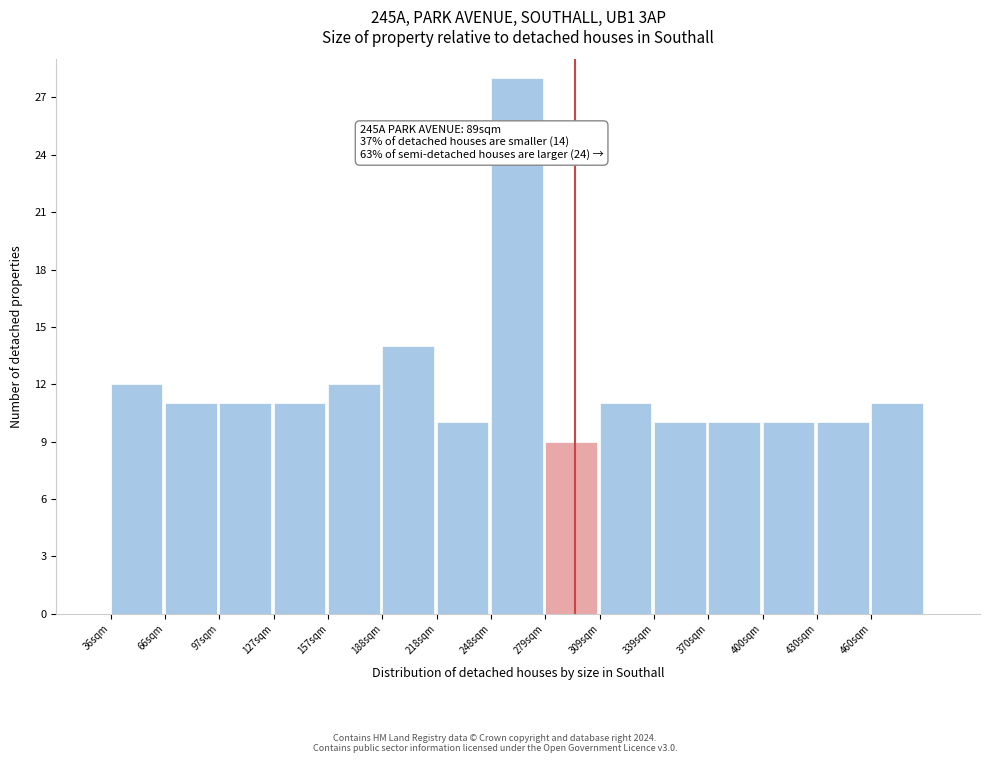

Over which range of the x-axis is the bar tallest?

250 to 280